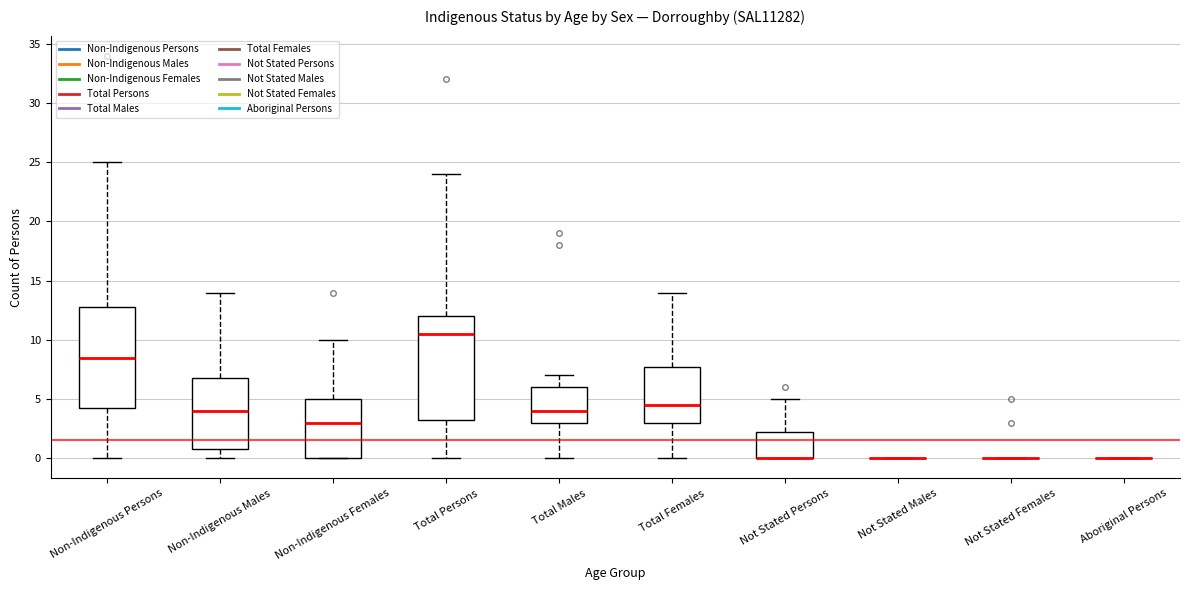

Reading left to right, read every box against the y-axis: the position of its median line, the range the box covers, and the ends of its whiskers. The values are not printed on the chart, so give them approximately, as read against the axis.

Non-Indigenous Persons: median 8.5, box 4.5 to 13.0, whiskers 0.0 to 25.0
Non-Indigenous Males: median 4.0, box 1.0 to 7.0, whiskers 0.0 to 14.0
Non-Indigenous Females: median 3.0, box 0.0 to 5.0, whiskers 0.0 to 10.0
Total Persons: median 10.5, box 3.5 to 12.0, whiskers 0.0 to 24.0
Total Males: median 4.0, box 3.0 to 6.0, whiskers 0.0 to 7.0
Total Females: median 4.5, box 3.0 to 8.0, whiskers 0.0 to 14.0
Not Stated Persons: median 0.0 (drawn on the box's lower edge), box 0.0 to 2.5, whiskers 0.0 to 5.0
Not Stated Males: box collapsed to a line at 0.0, whiskers 0.0 to 0.0
Not Stated Females: box collapsed to a line at 0.0, whiskers 0.0 to 0.0
Aboriginal Persons: box collapsed to a line at 0.0, whiskers 0.0 to 0.0